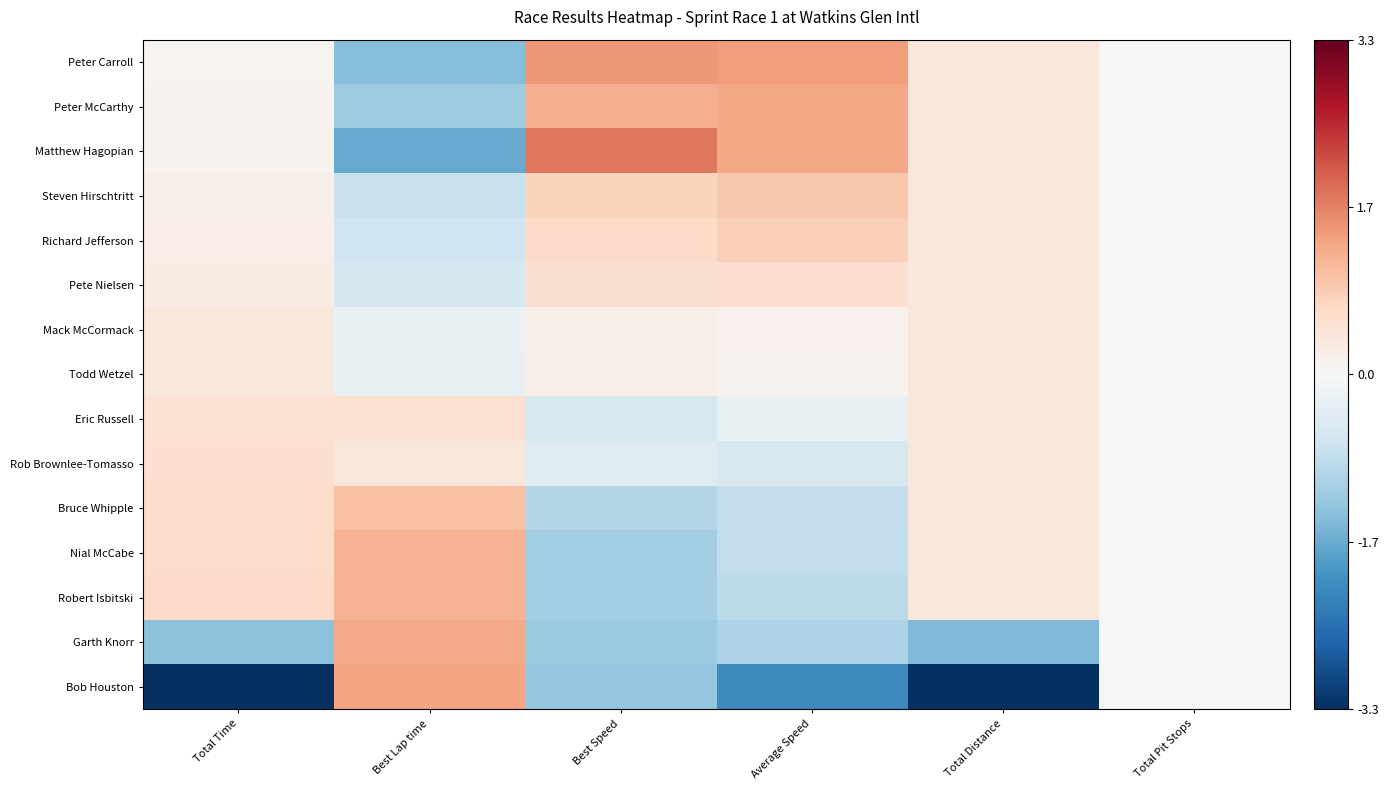

Count the number of data series in this chart.

15